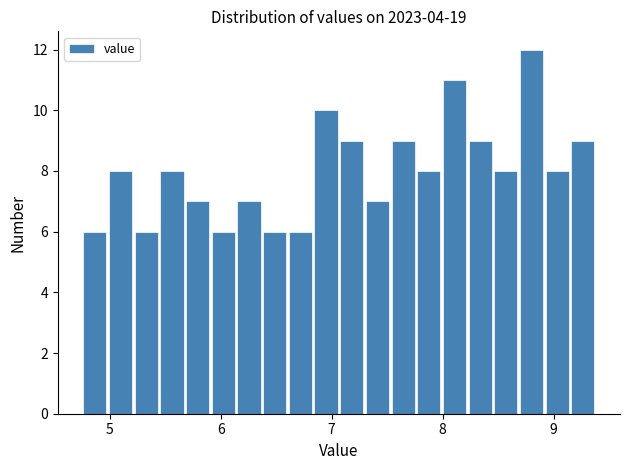

Around what value on the x-axis is the tallest bar? Give the approximate position of its centre, as read against the axis.

8.8